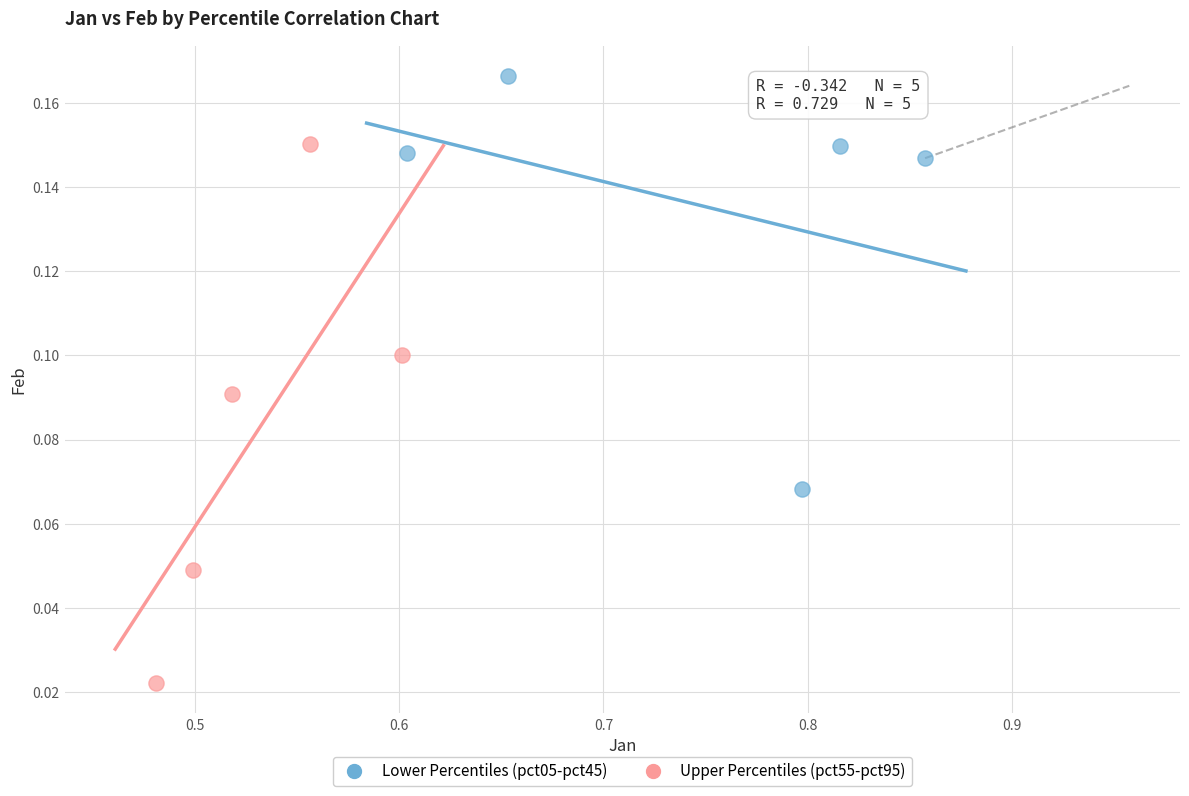

Which series reaches the minimum Y coordinate?

Upper Percentiles (pct55-pct95)